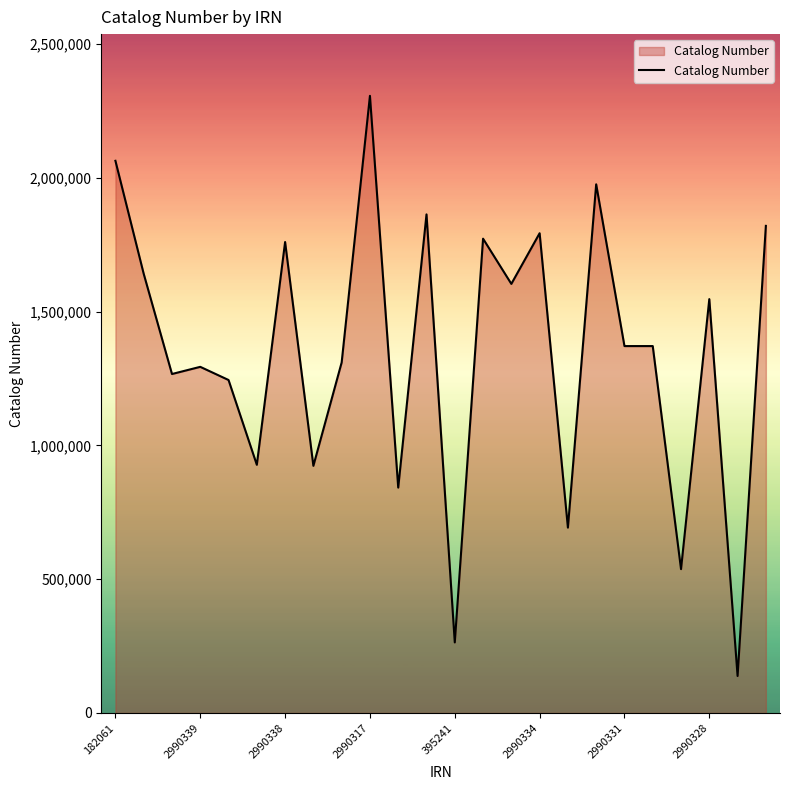

What is the maximum value shown in the chart?

2306862